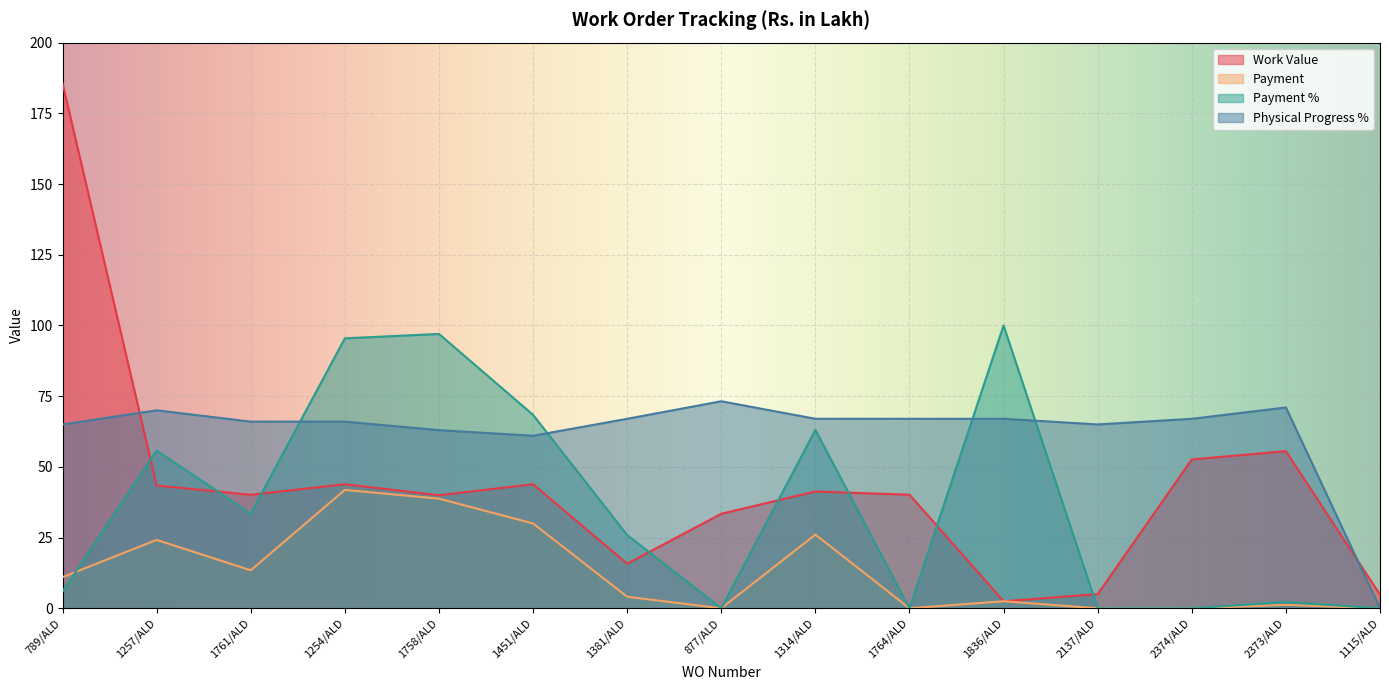

Count the number of categories in the chart.

15